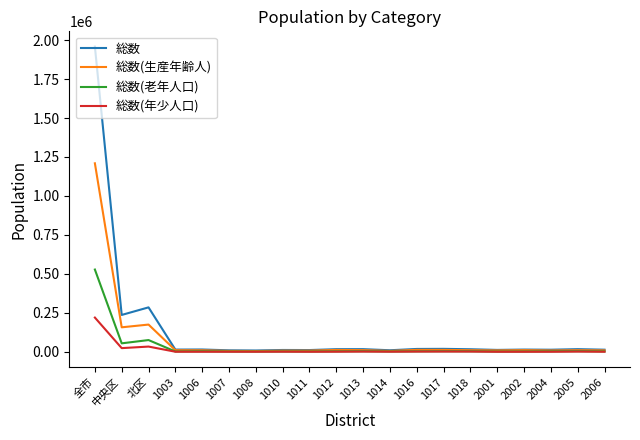

Which series has the largest range (max minus min)?

総数